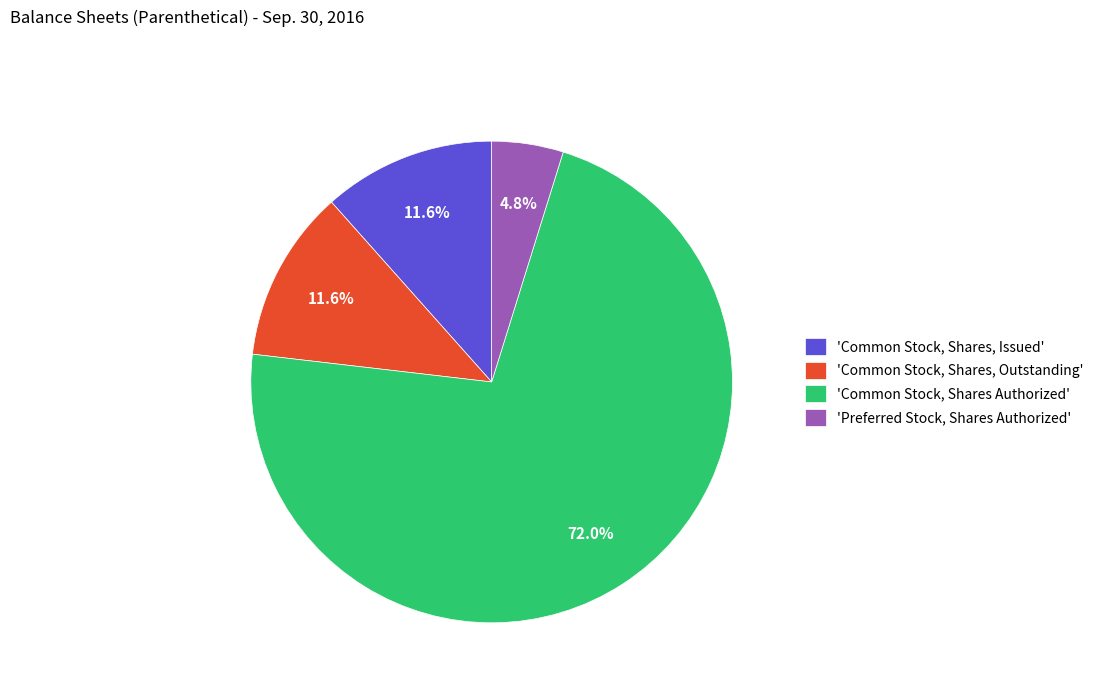

Between 'Common Stock, Shares Authorized' and 'Common Stock, Shares, Issued', which is larger?

'Common Stock, Shares Authorized'